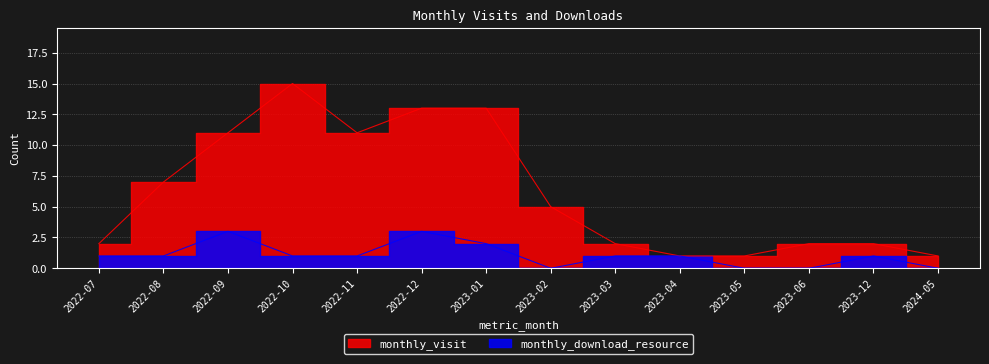

What is the difference between the monthly_download_resource values at 2024-05 and 2023-12?

1